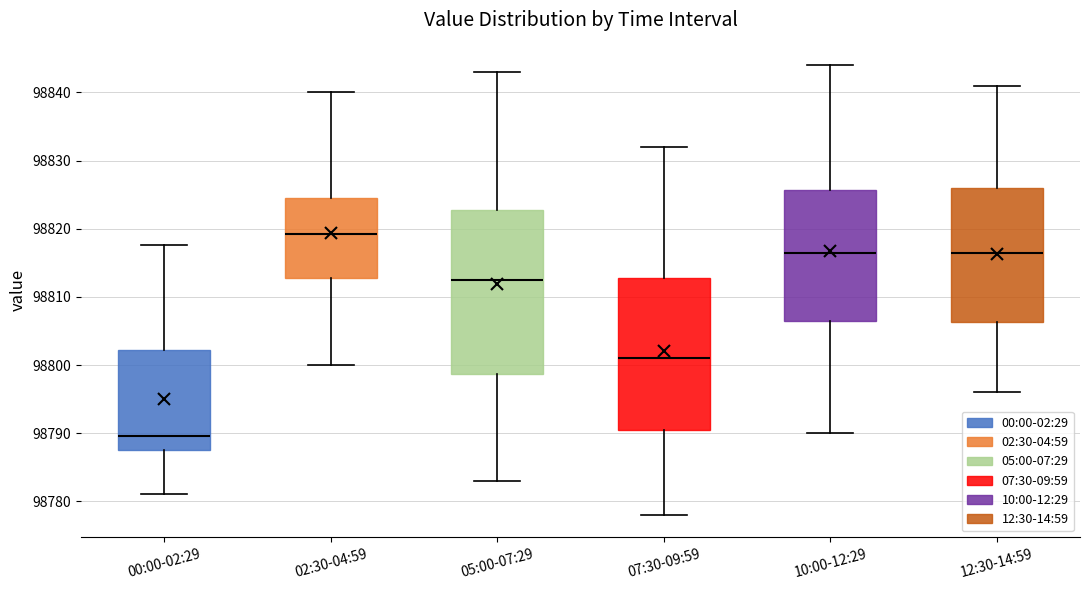

Comparing the boxes themselves (not the whiskers), which one is the tallest?

05:00-07:29